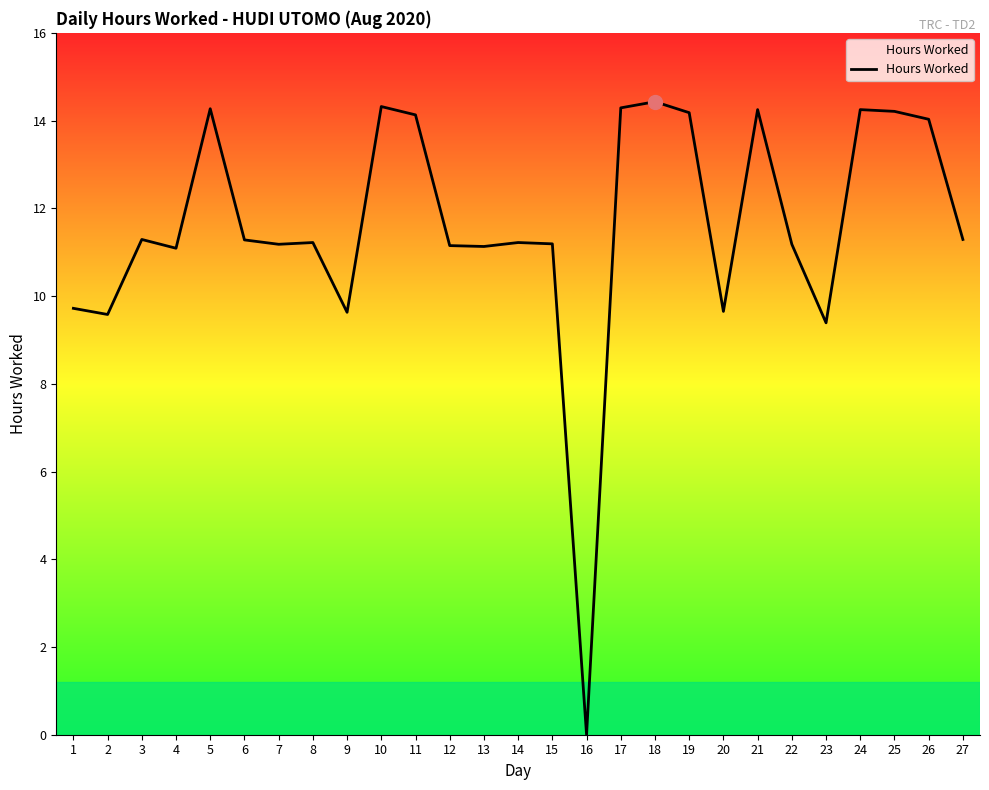

What is the maximum value shown in the chart?

14.4